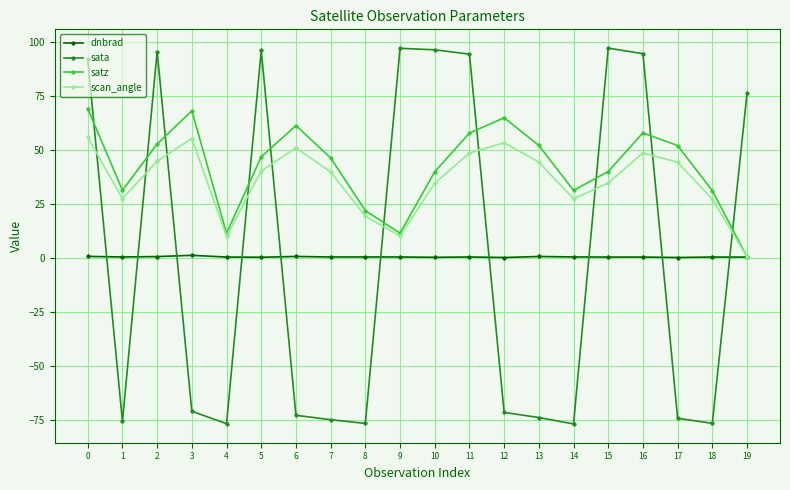

Is it true that sata equals -74.0 at 13?

True